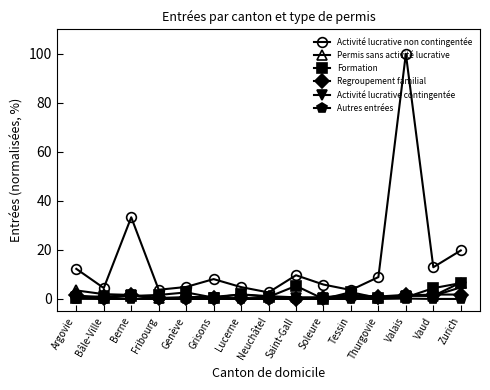

The Autres entrées series shows 0.0 at Lucerne. True or false?

True